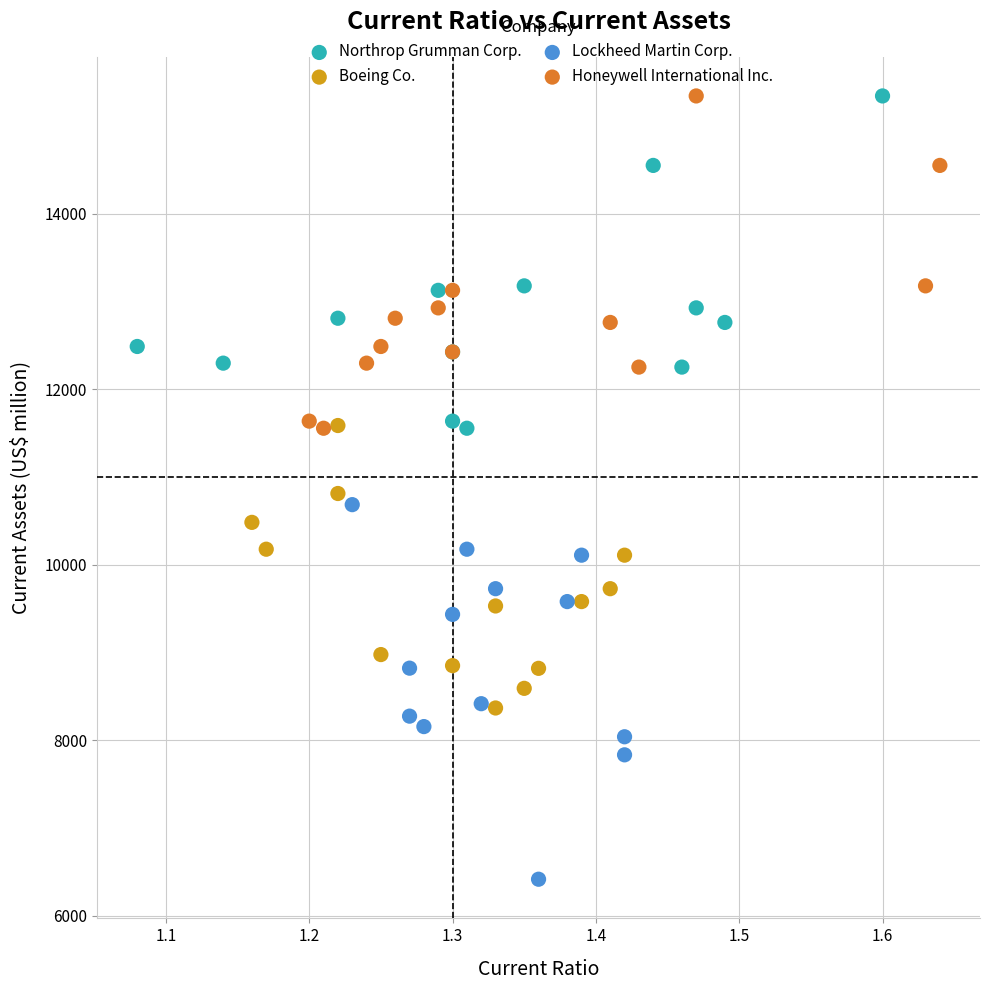

Which series reaches the minimum Y coordinate?

Lockheed Martin Corp.